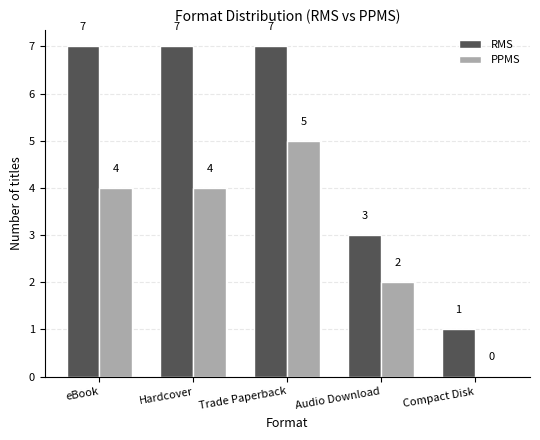

Reading left to right, list all the values displayed in this chart.

RMS: eBook=7	Hardcover=7	Trade Paperback=7	Audio Download=3	Compact Disk=1
PPMS: eBook=4	Hardcover=4	Trade Paperback=5	Audio Download=2	Compact Disk=0